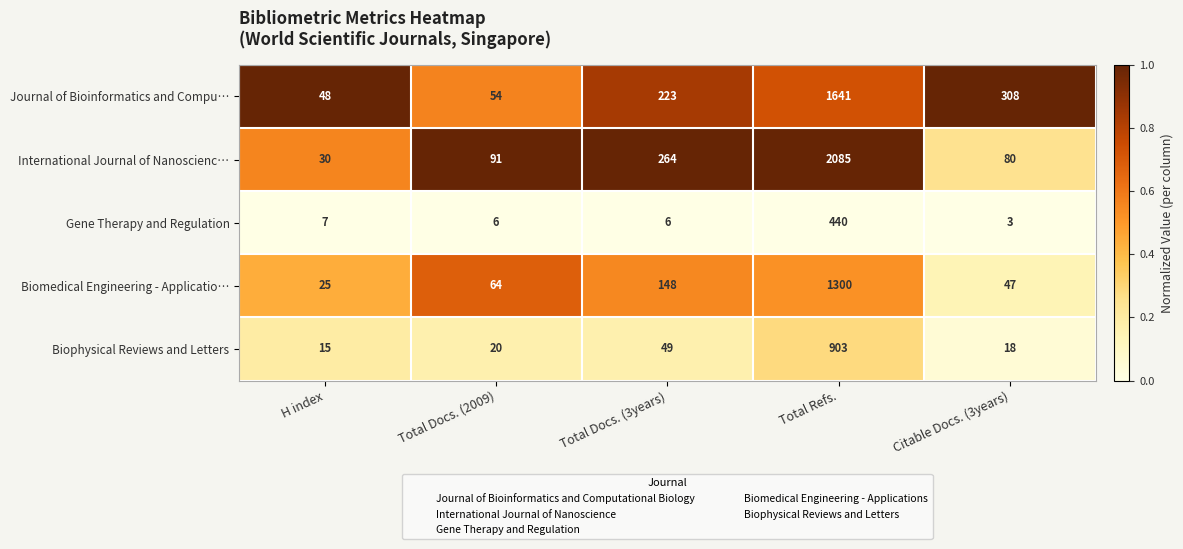

What is the highest value of the Biomedical Engineering - Applicatio… series?

1300